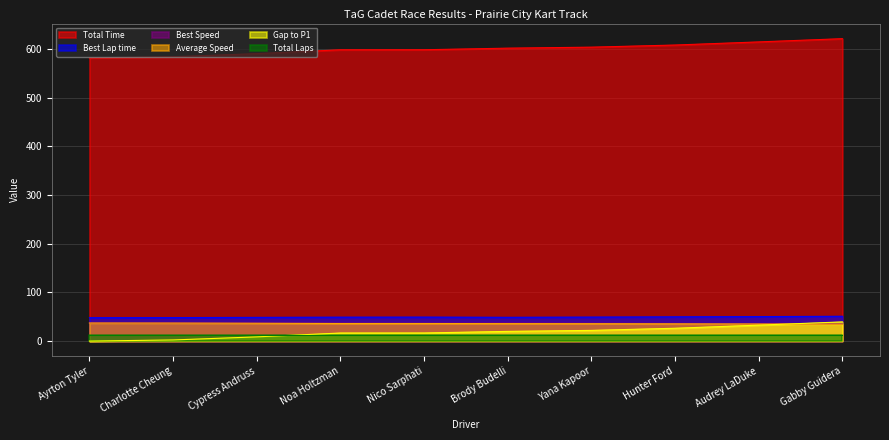

True or false: Best Speed and Average Speed cross at least once.

False